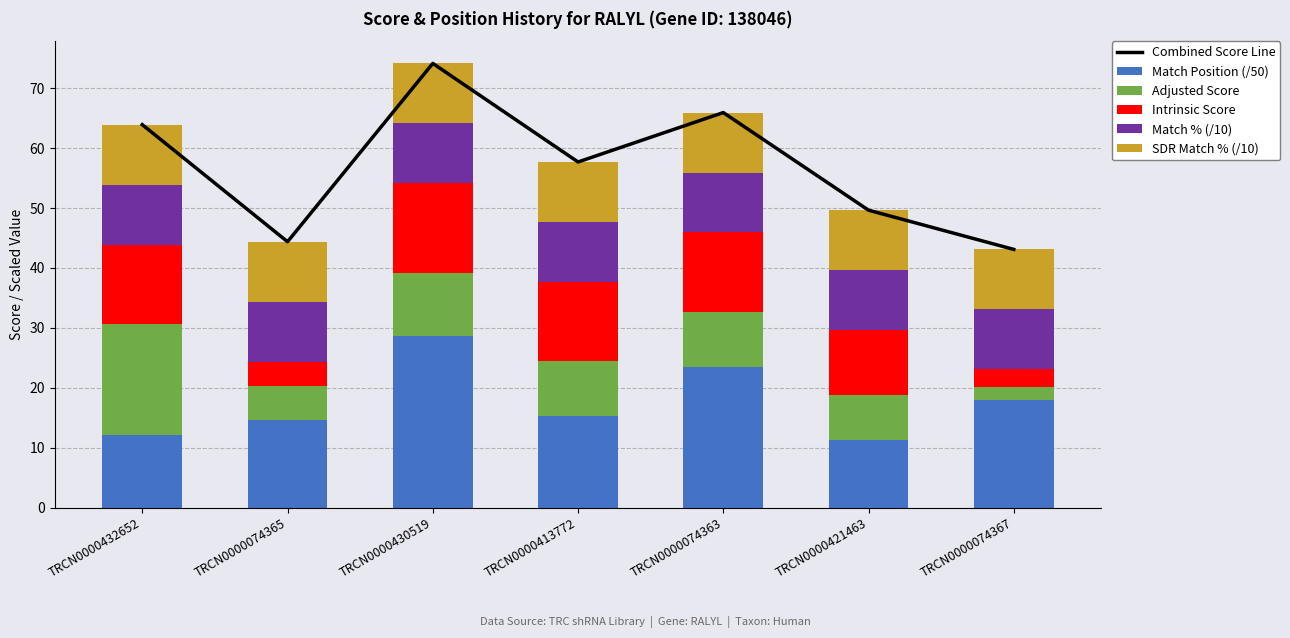

At which category does the chart reach its minimum across all series?

TRCN0000074367